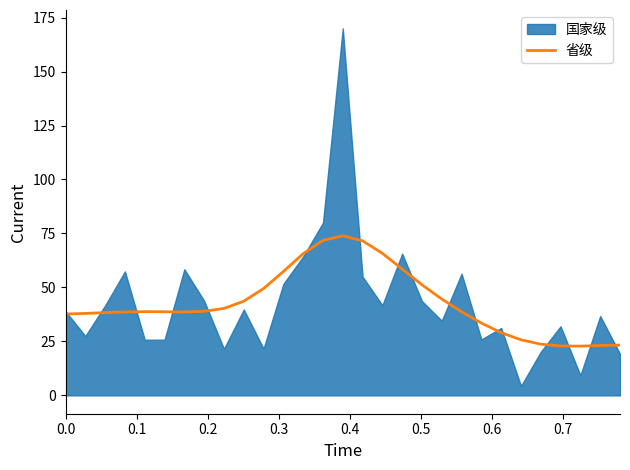

What is the highest value of the 省级 series?

73.9